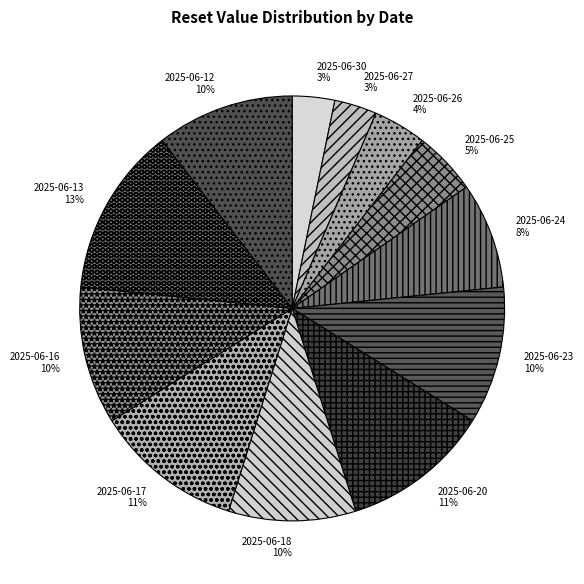

Is 2025-06-17 the majority of the pie?

No